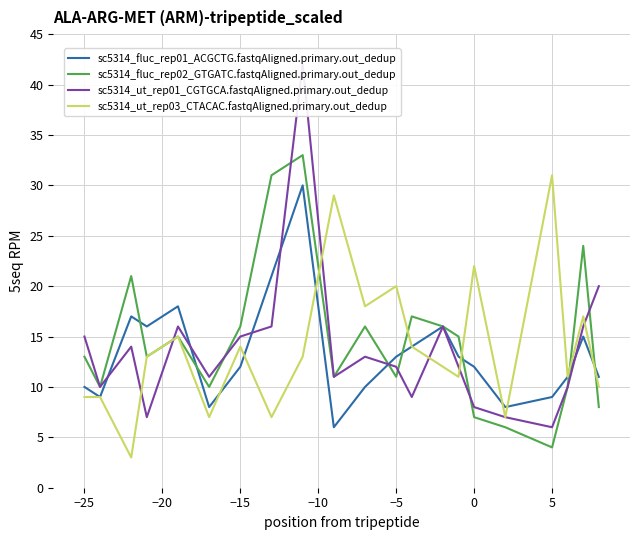

How many categories are shown in the chart?

21